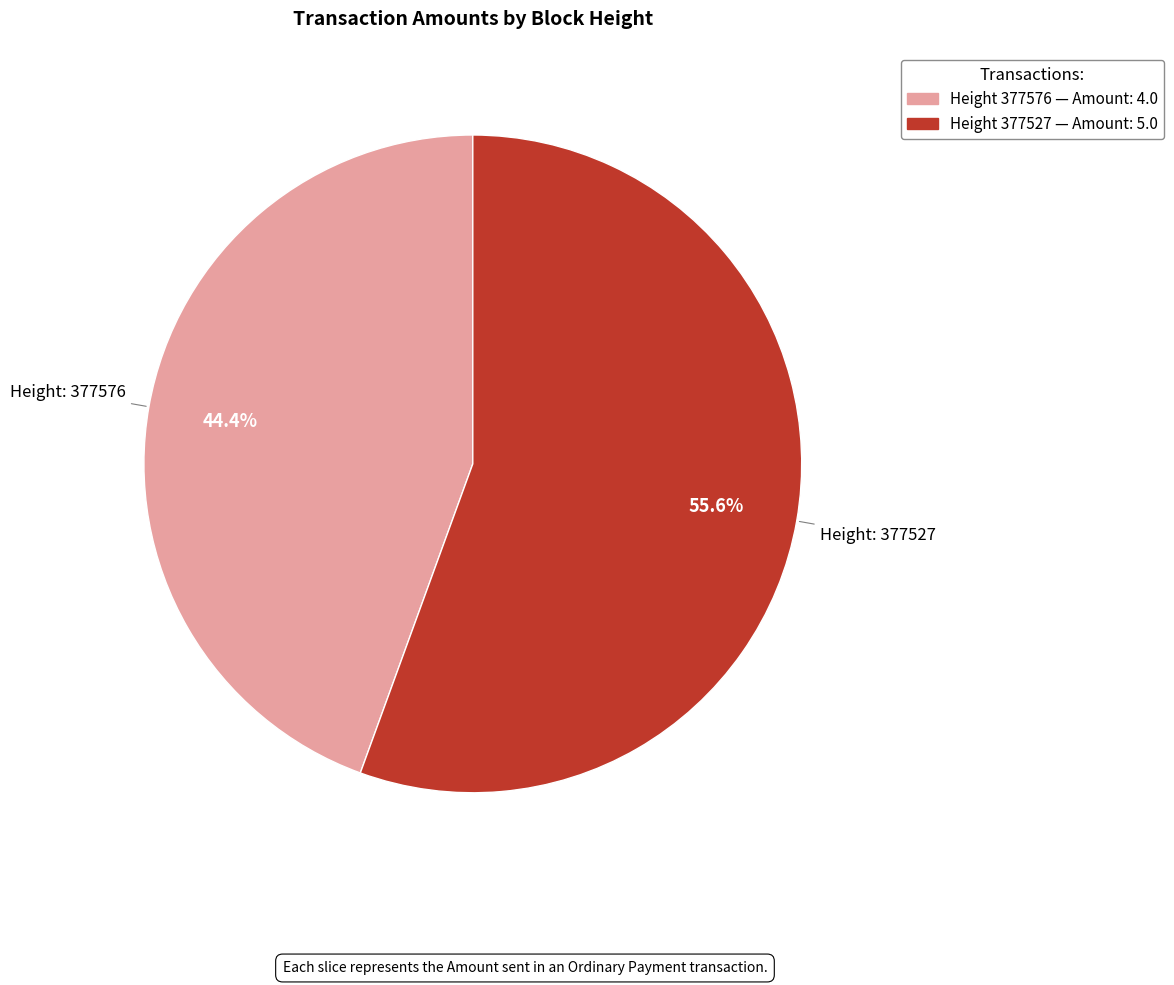

Is there a majority slice in this chart?

Yes